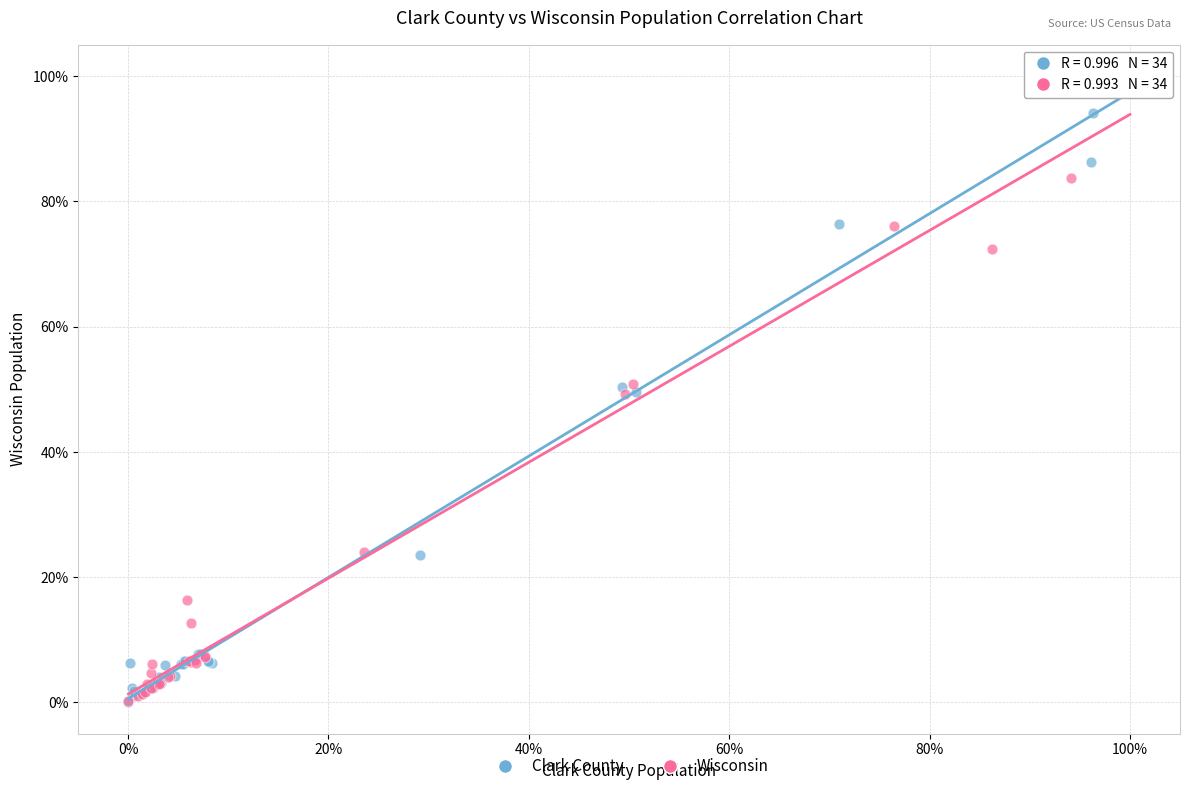

Which series has the widest spread of Y values?

Clark County